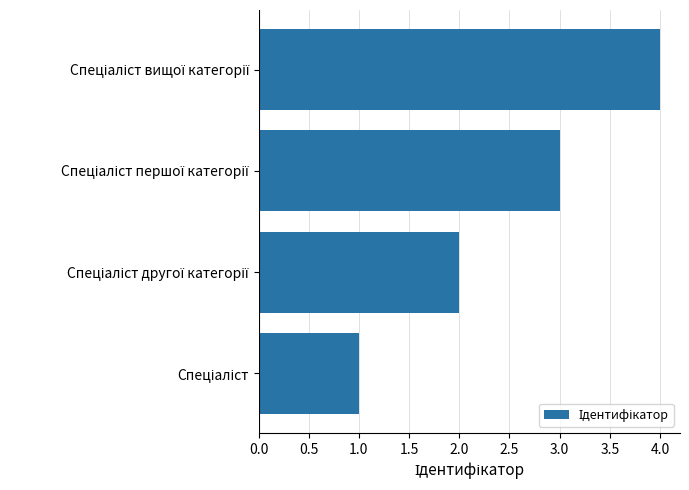

What is the greatest value displayed?

4